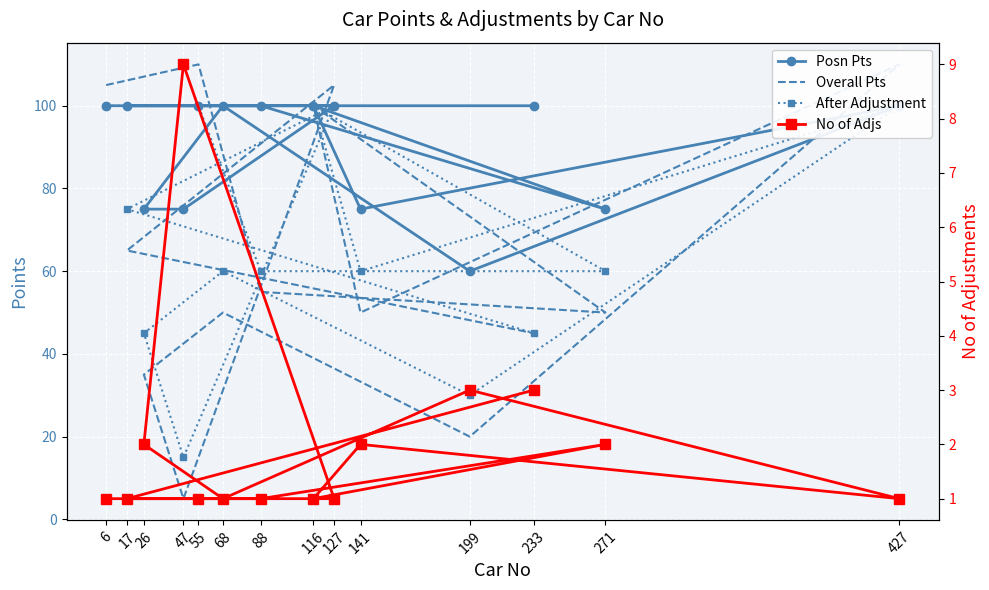

Rank the series by their maximum value, from highest to lowest.

Overall Pts, Posn Pts, After Adjustment, No of Adjs